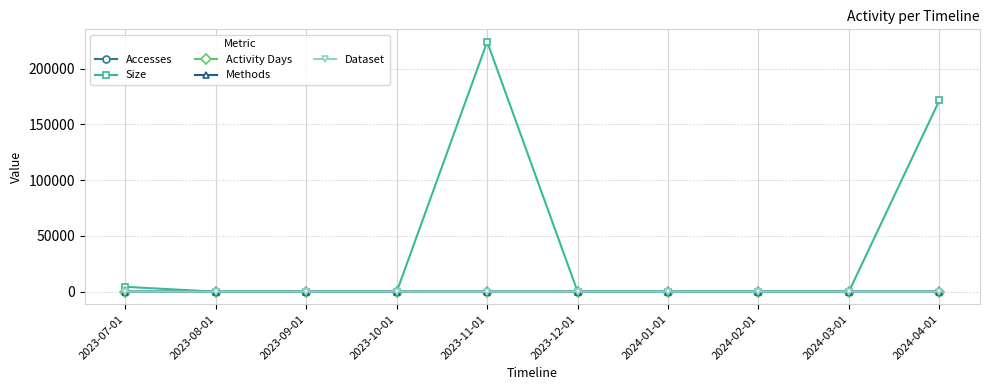

True or false: Methods has a value of 1 at 2023-11-01.

False